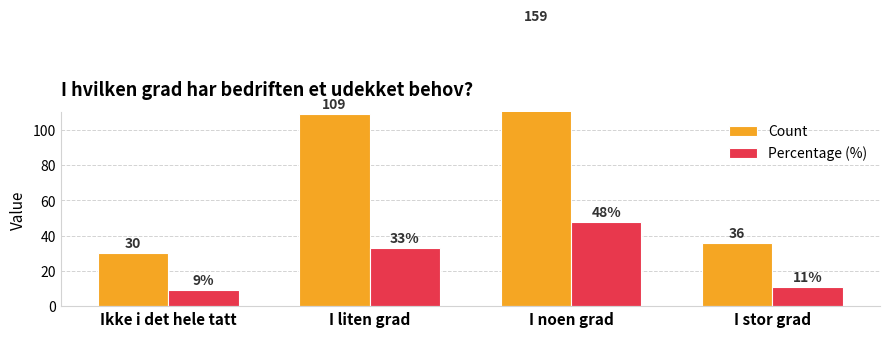

What is the sum of all Percentage (%) values?

101